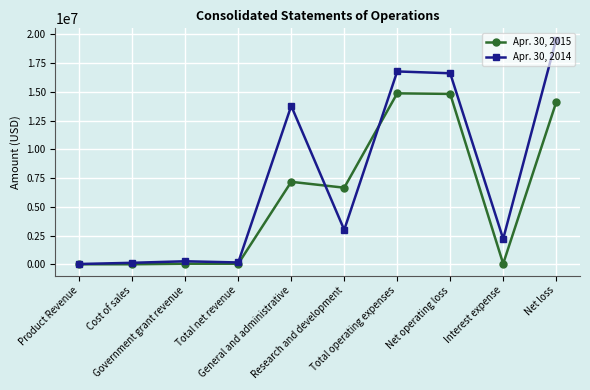

Which series has the largest range (max minus min)?

Apr. 30, 2014